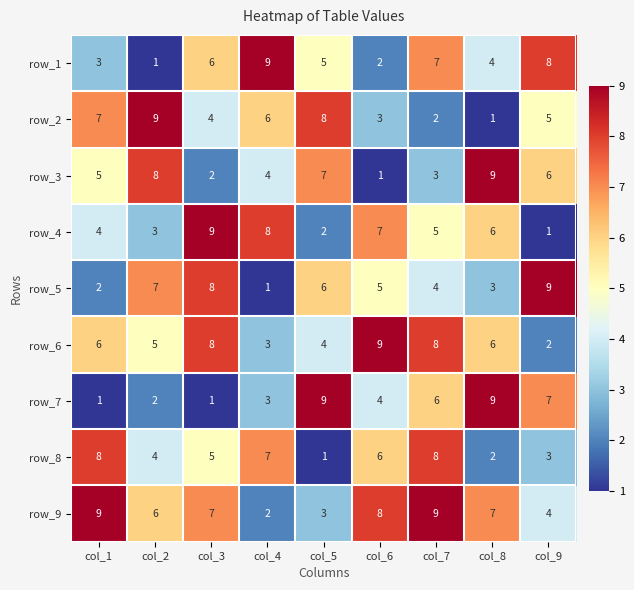

True or false: row_8 has a value of 4 at col_9.

False